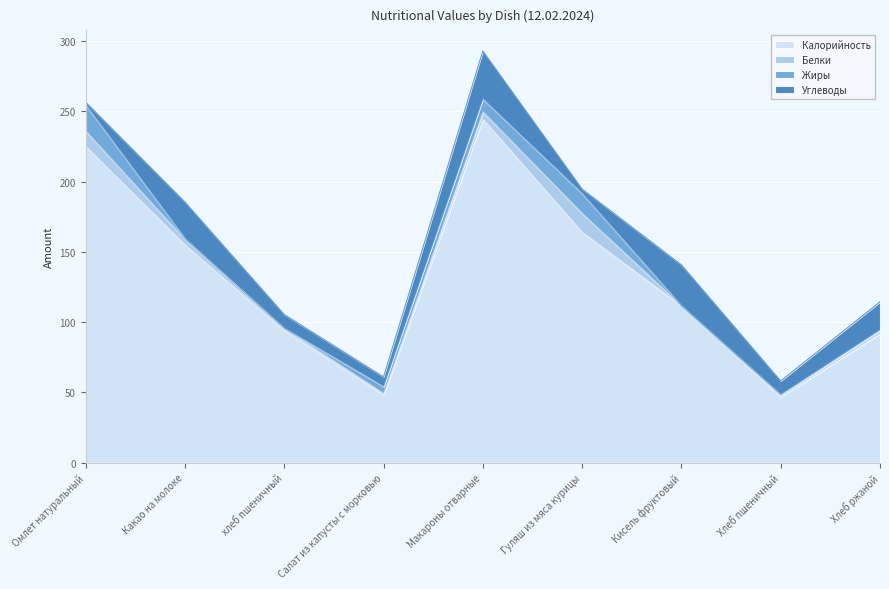

What is the difference between the second highest and minimum values in the Белки series?

10.9